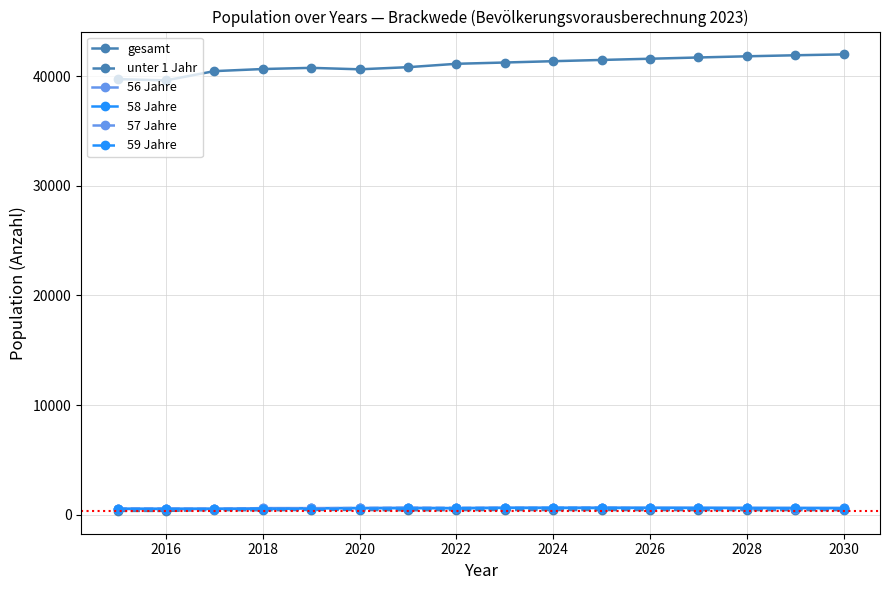

What is the minimum value shown in the chart?

350